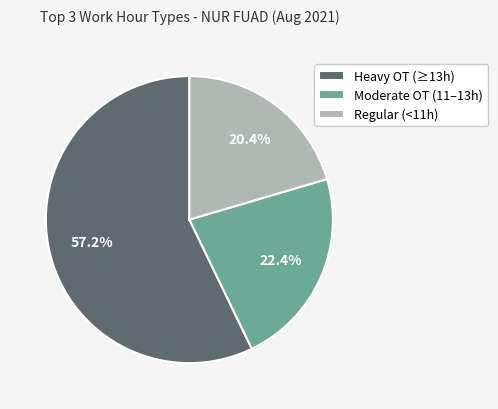

Rank the categories by value from highest to lowest.

Heavy OT (≥13h), Moderate OT (11–13h), Regular (<11h)